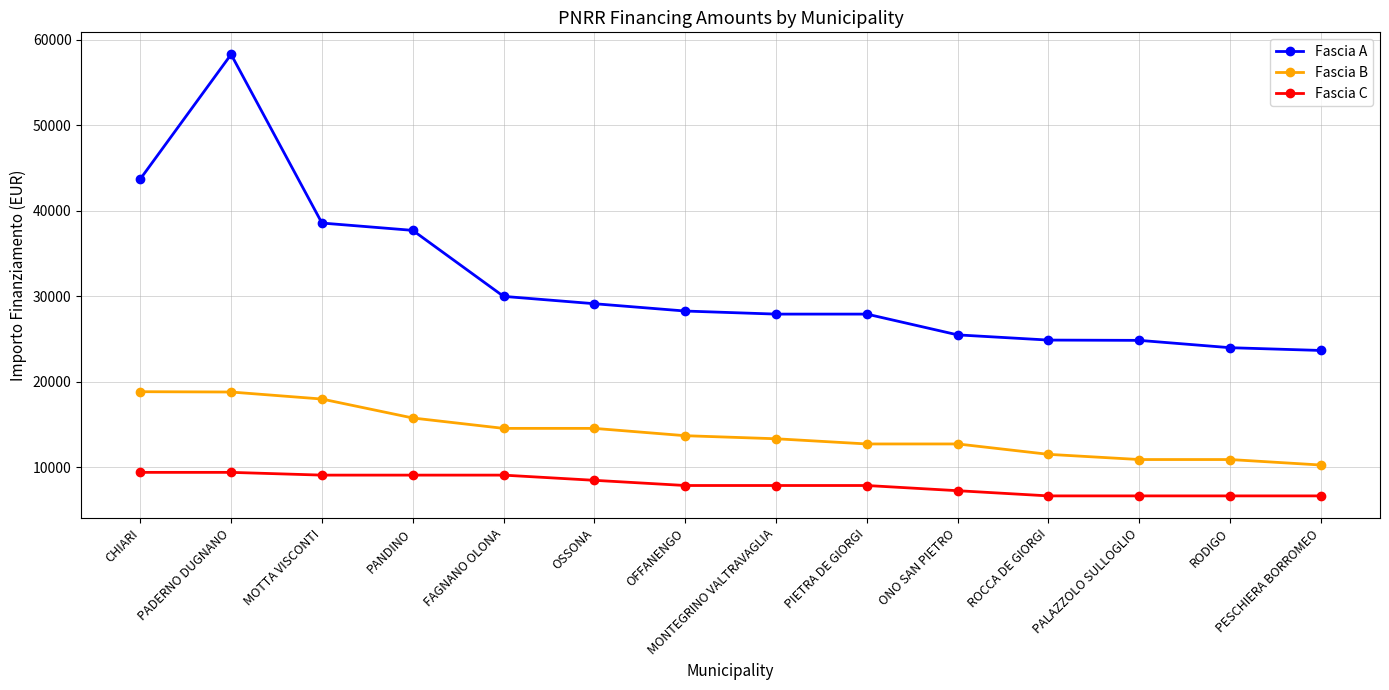

True or false: Fascia A has more than 0 interior local peaks.

True